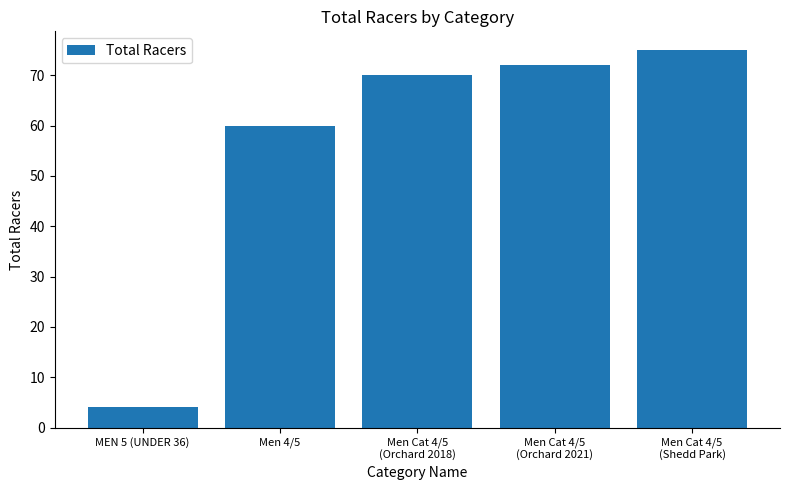

Does the chart contain stacked bars?

No